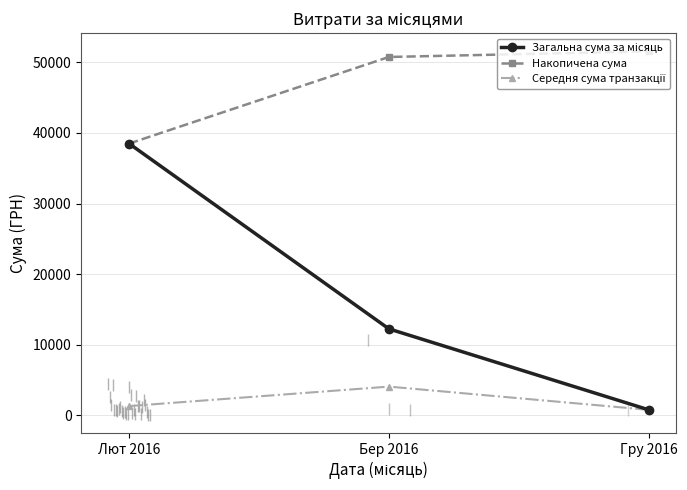

What position from the right is Гру 2016?

1